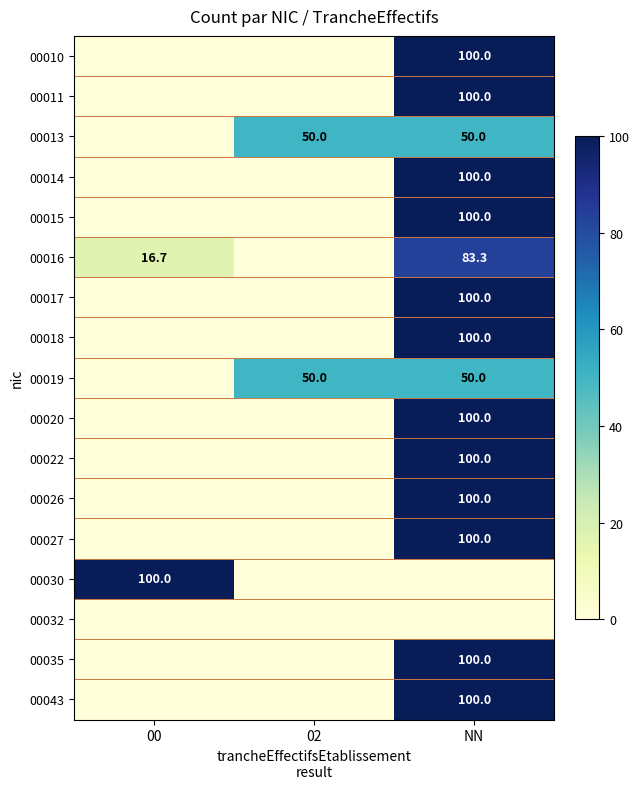

Is it true that 00013 equals 15.4 at NN?

False